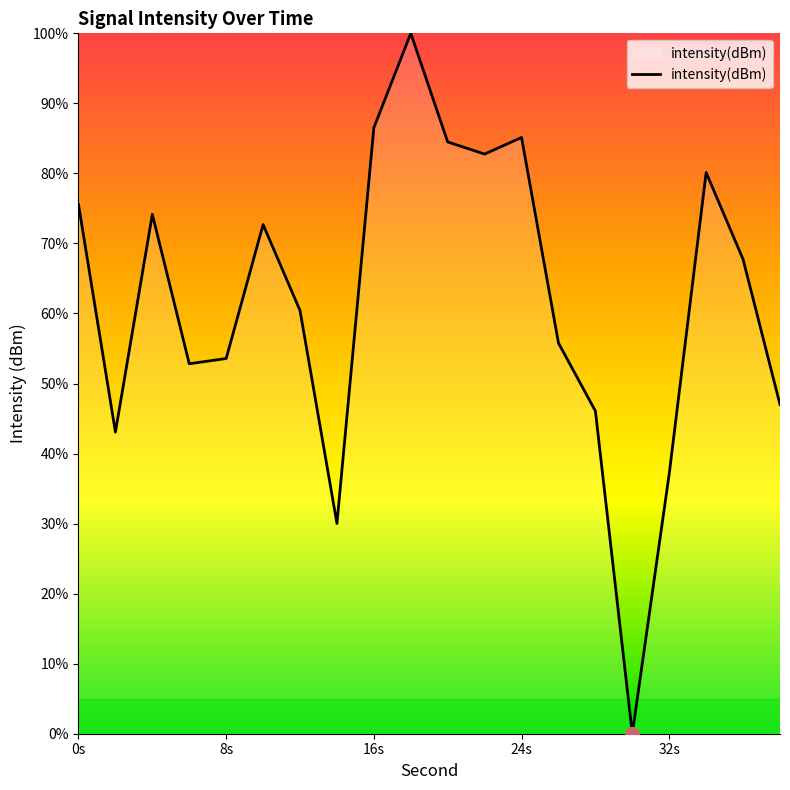

What is the maximum value shown in the chart?

100.0